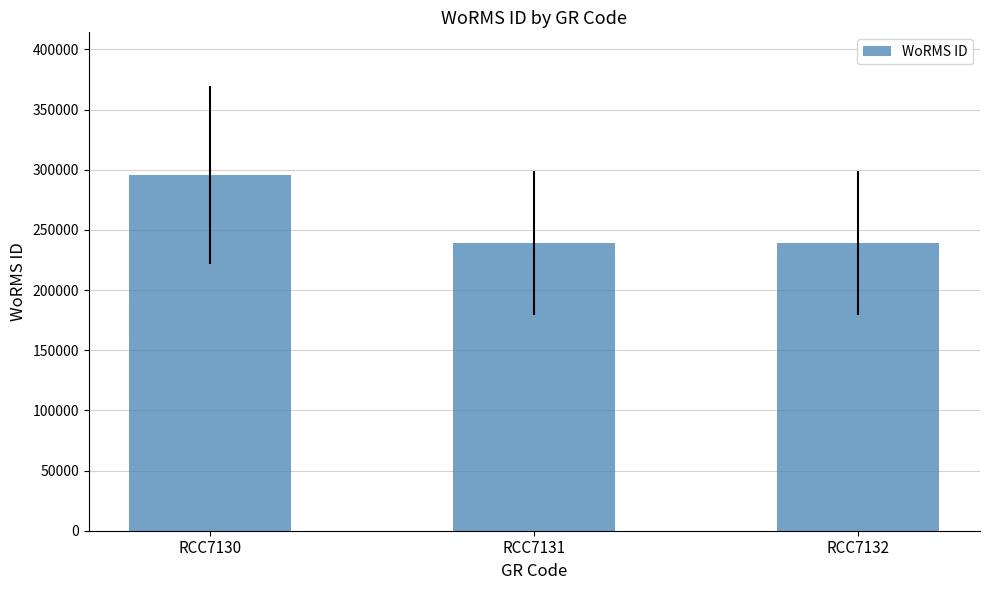

How many categories are shown in the chart?

3